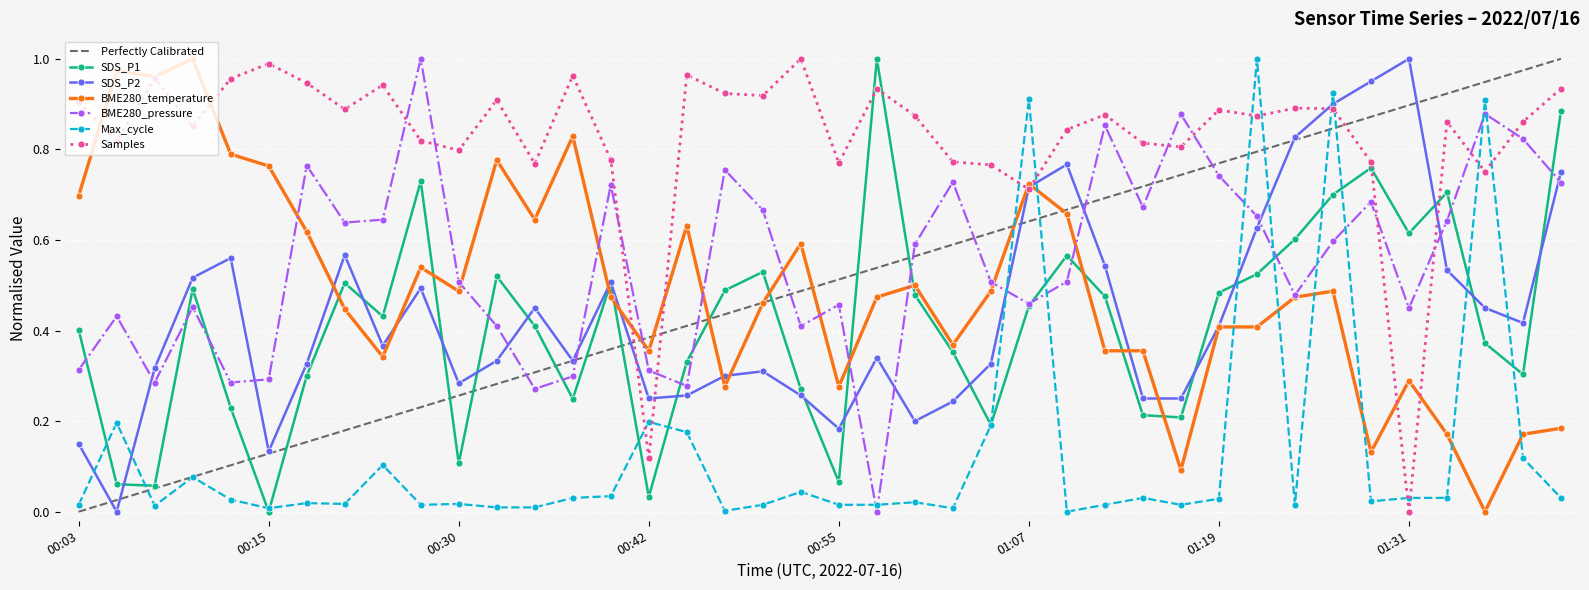

Is it true that SDS_P1 equals 0.7 at 01:26?

True